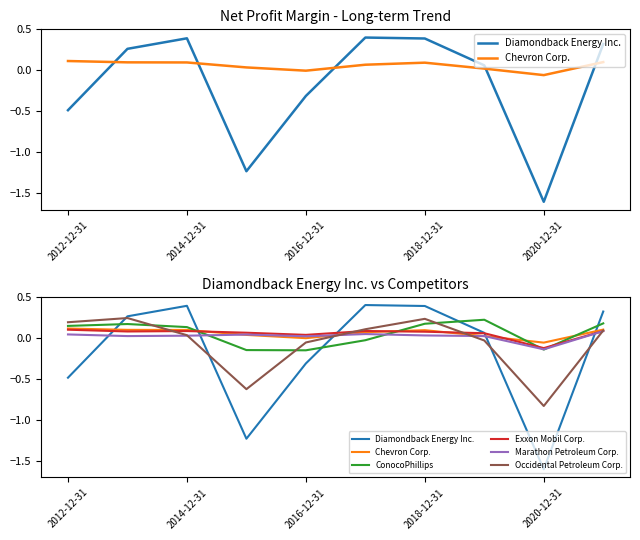

At 9, list the series in order from smallest to largest.

Marathon Petroleum Corp., Exxon Mobil Corp., Occidental Petroleum Corp., Chevron Corp., ConocoPhillips, Diamondback Energy Inc.